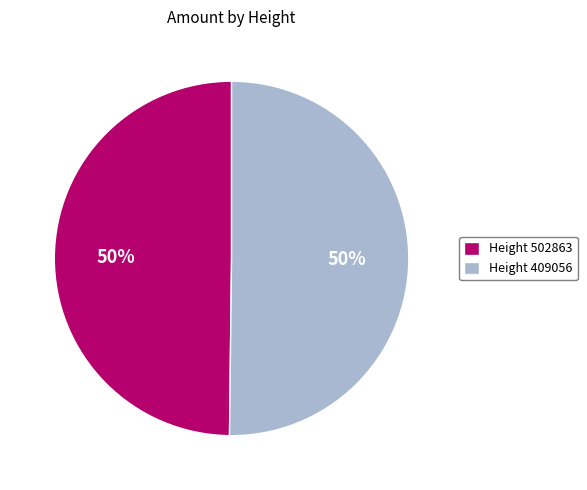

Is it true that Height 502863 is 36% of the pie?

False